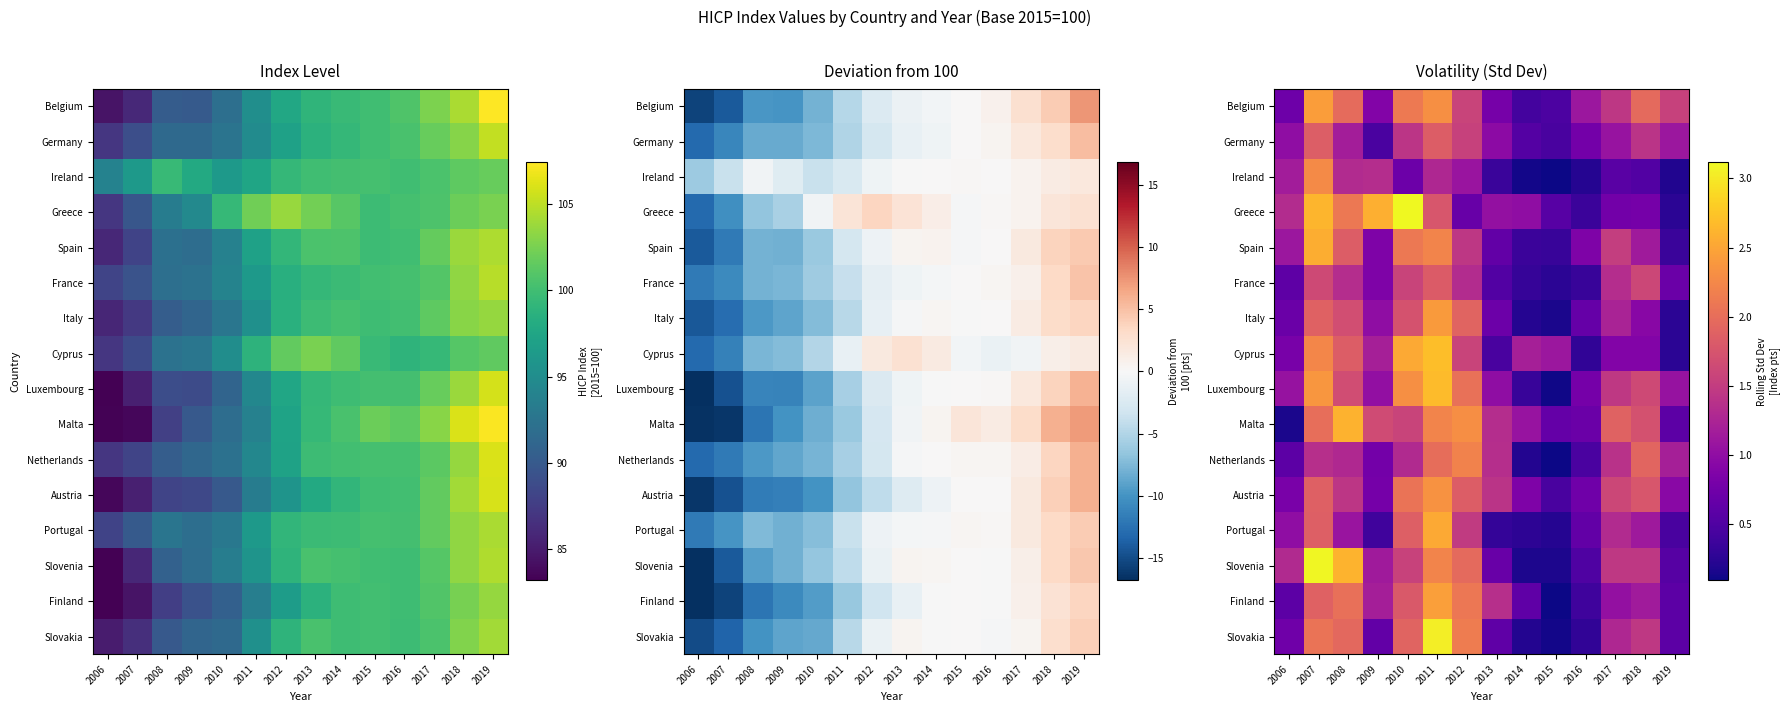

Read the Slovenia value at 2018.

1.5